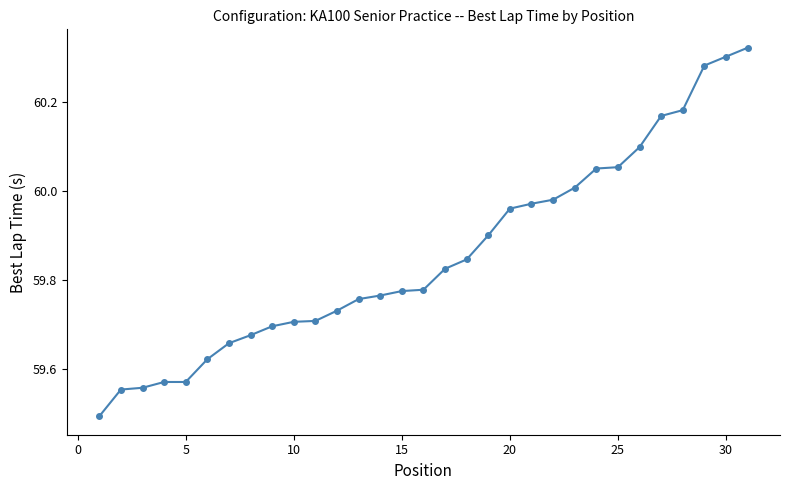

What is the value of the 1st point from the left?

59.5